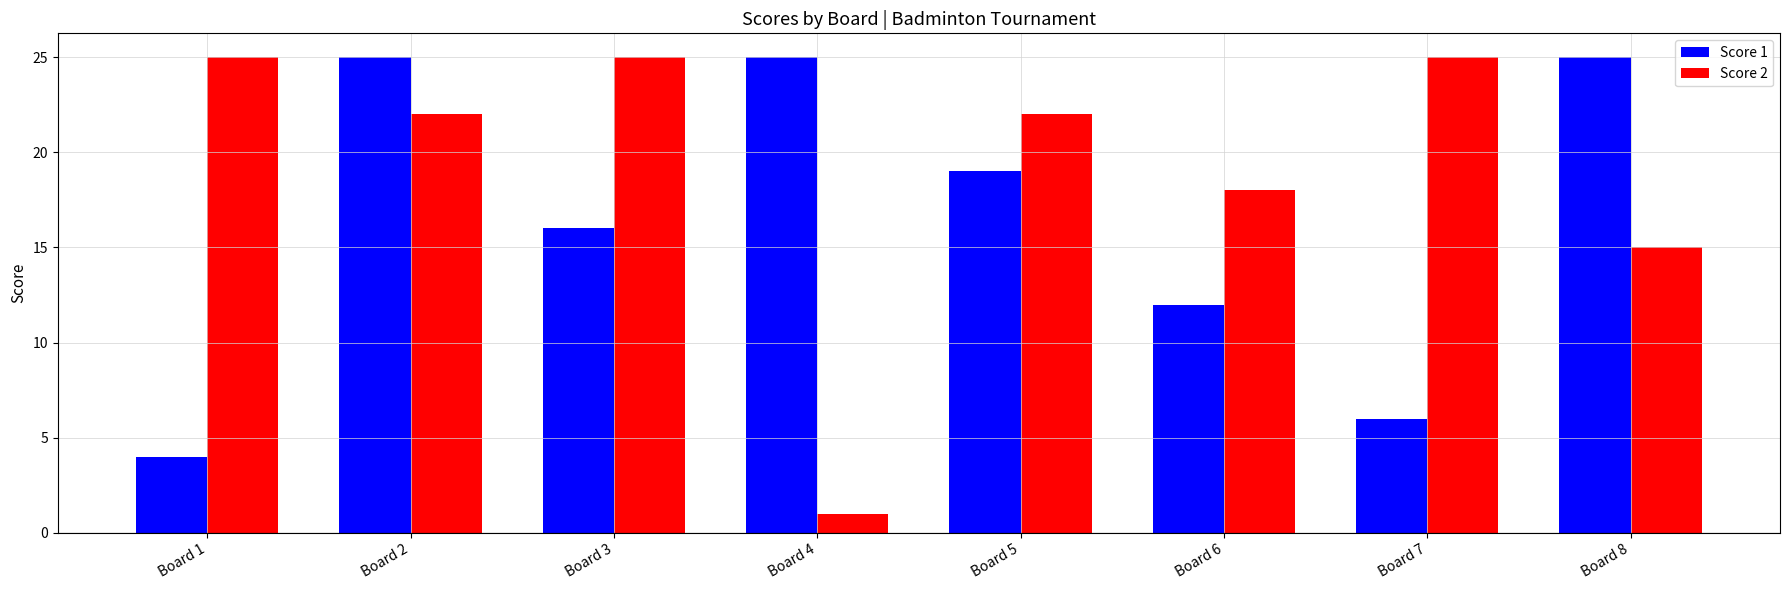

Which series has the largest total across all categories?

Score 2